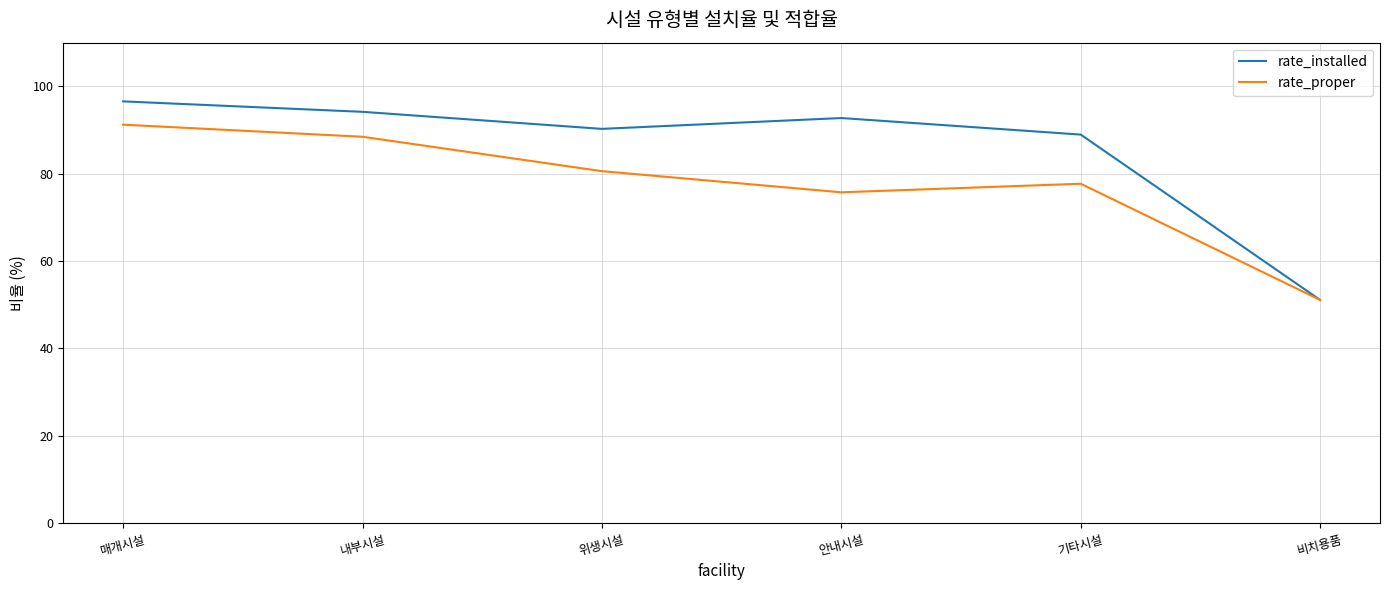

Which series changed the most between 내부시설 and 비치용품?

rate_installed